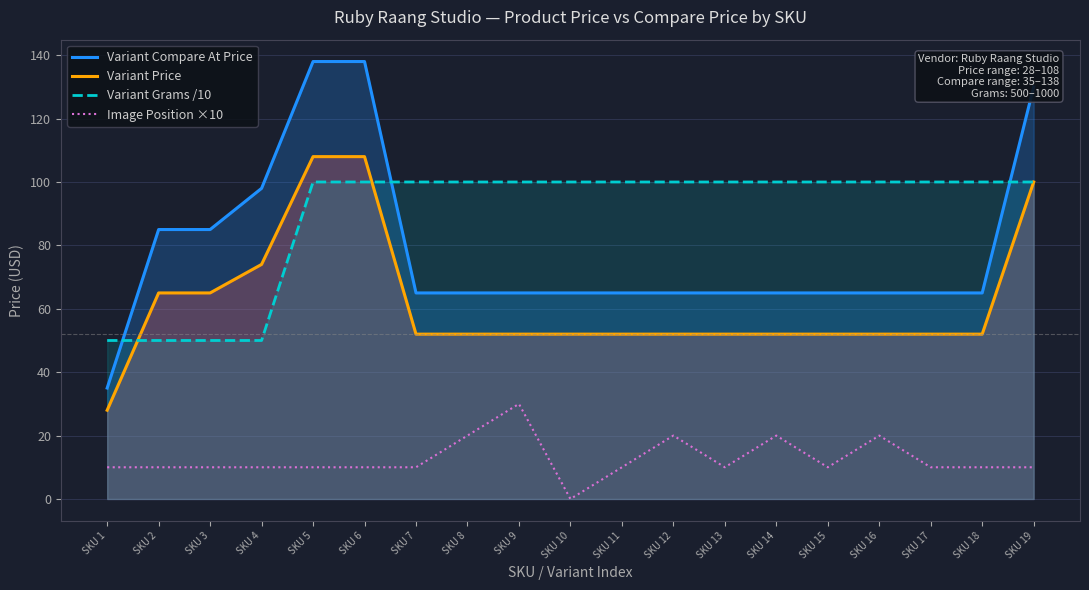

What is the difference between the highest and lowest values at SKU 12?

80